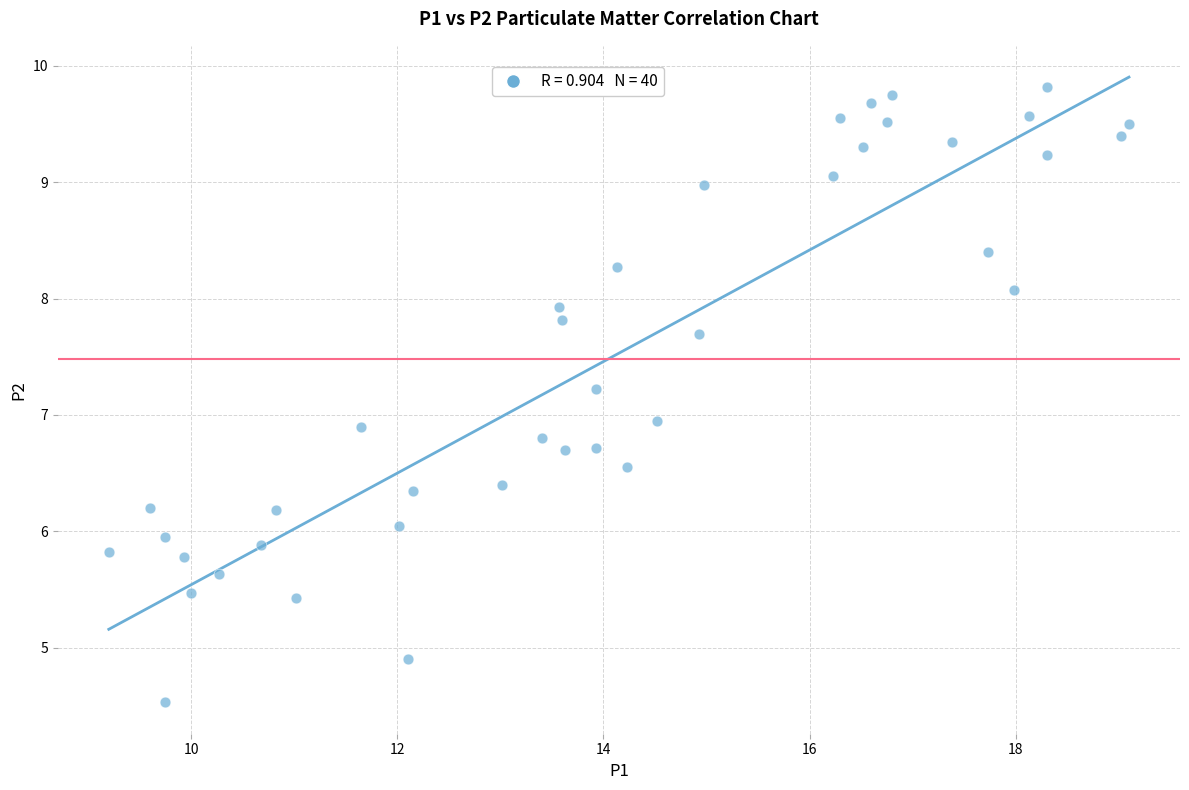

What is the range of Y values (max minus min)?

5.3